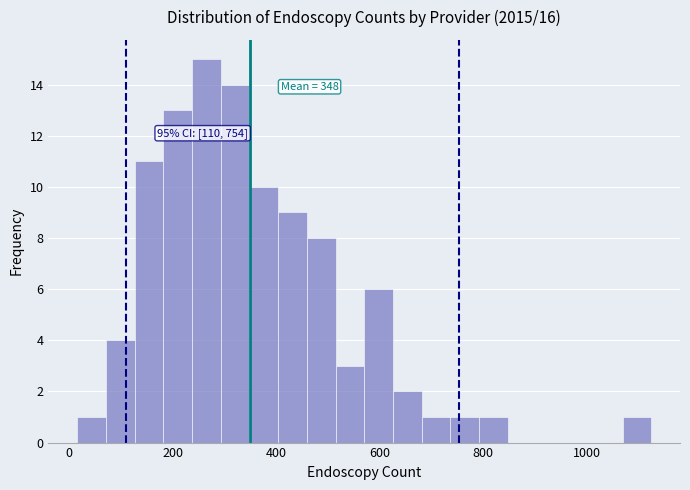

Read against the x-axis, roughly where is the centre of the tallest bar?

260